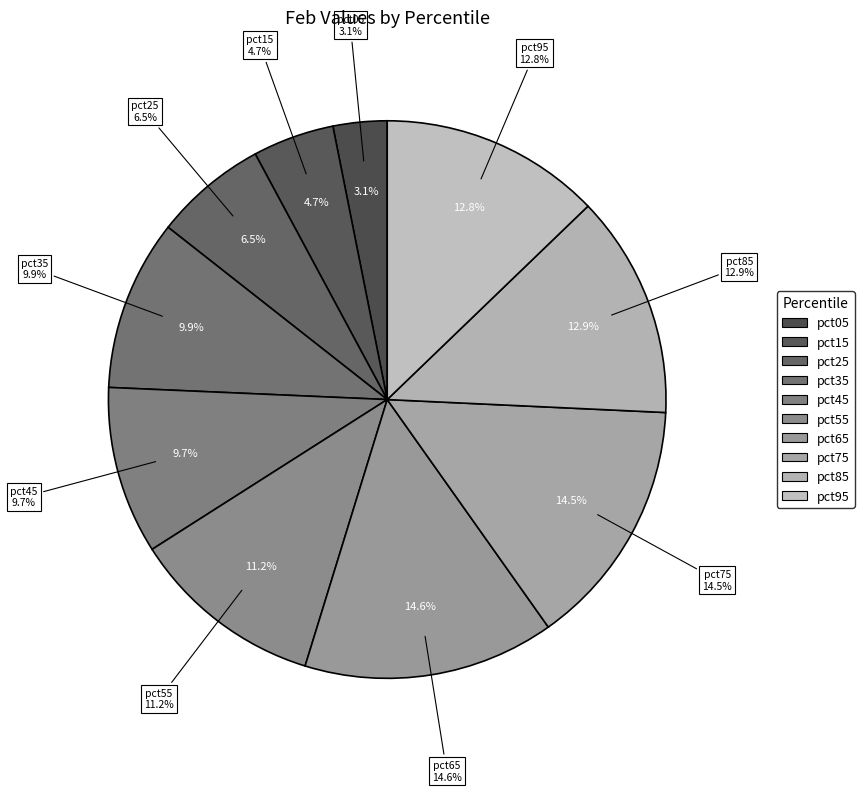

What is the smallest slice in the pie chart?

pct05